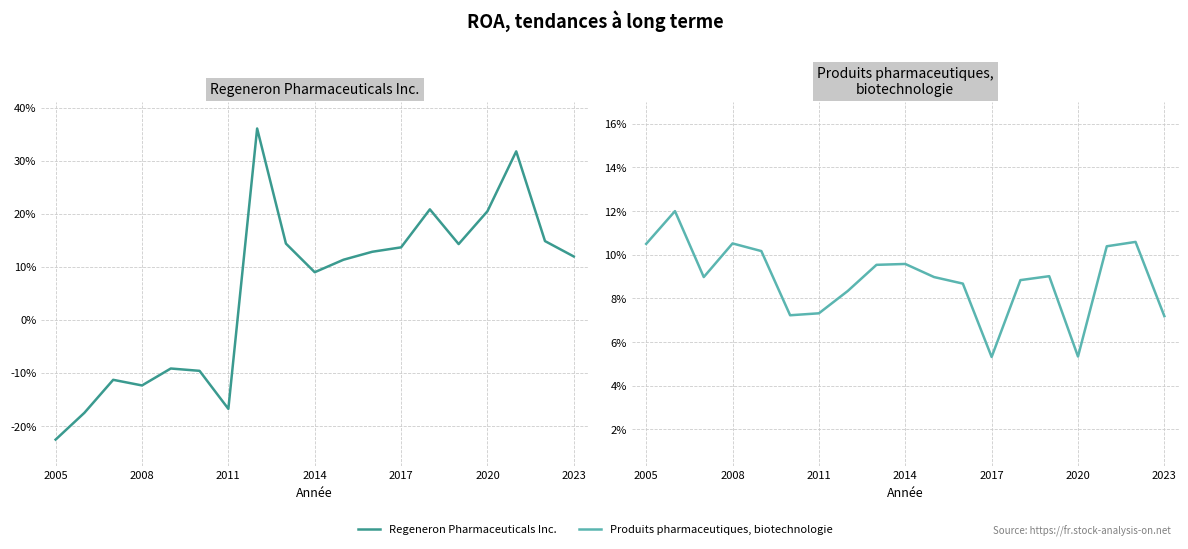

What is the total value across all series at 13?

0.3